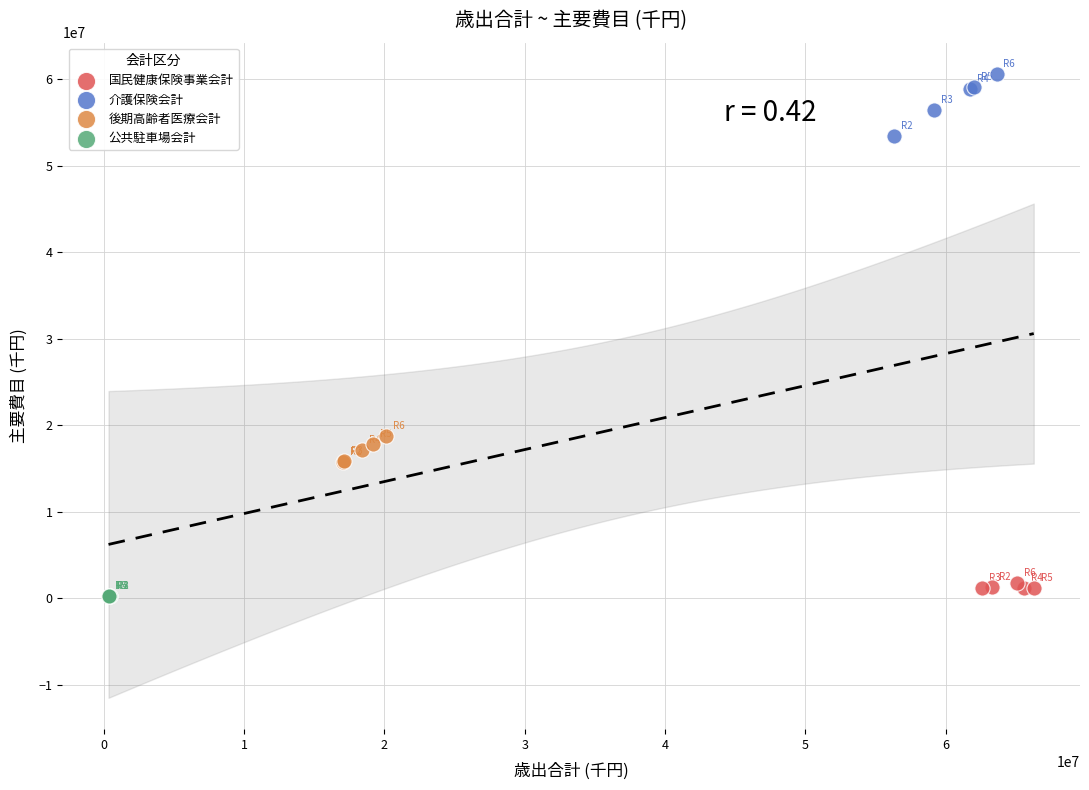

Which series contains the highest Y value?

介護保険会計